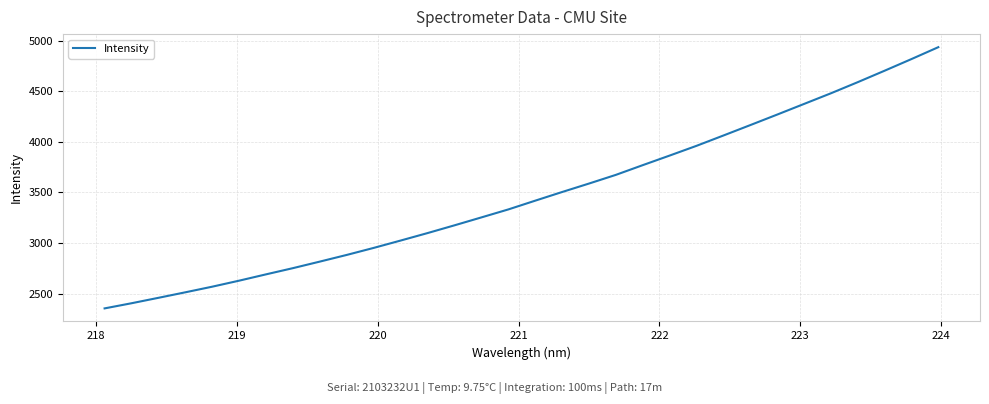

What is the greatest value displayed?

4935.7